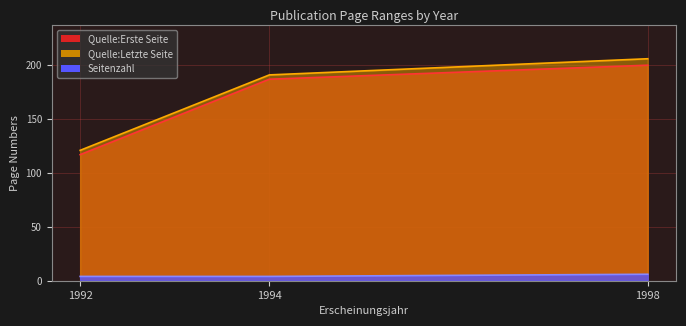

What is the total value across all series at 1992?

242